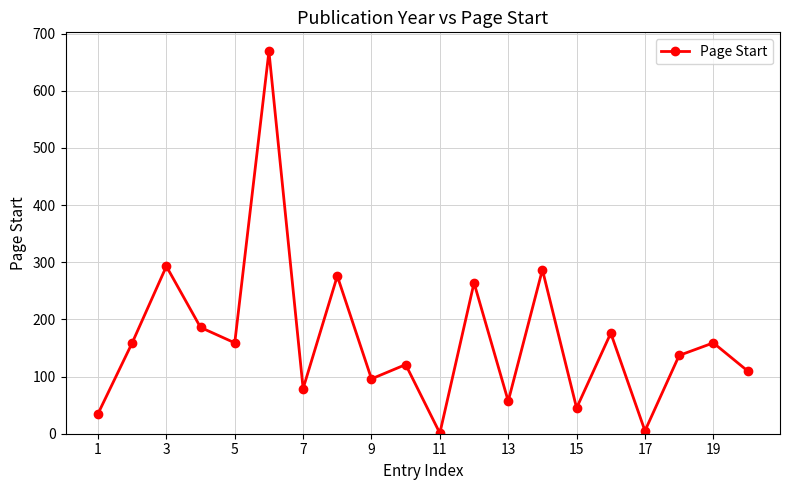

How many interior local peaks (higher than both neighbors) does the data have?

8